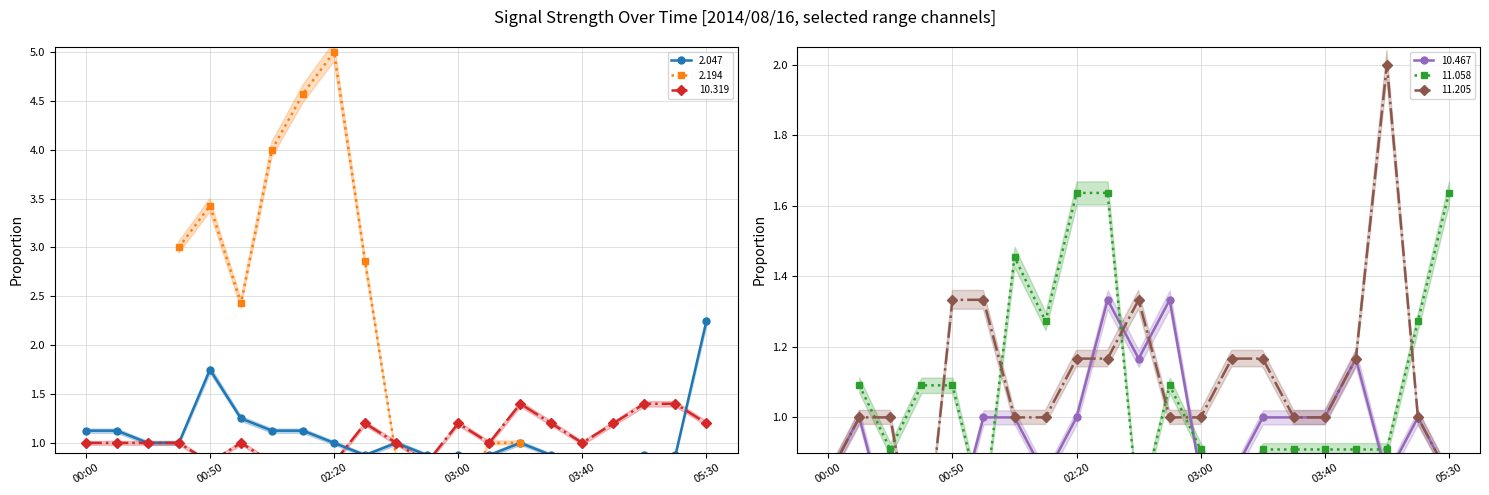

Which series ends up on top after the final intersection of  10.467 and   2.047?

  2.047